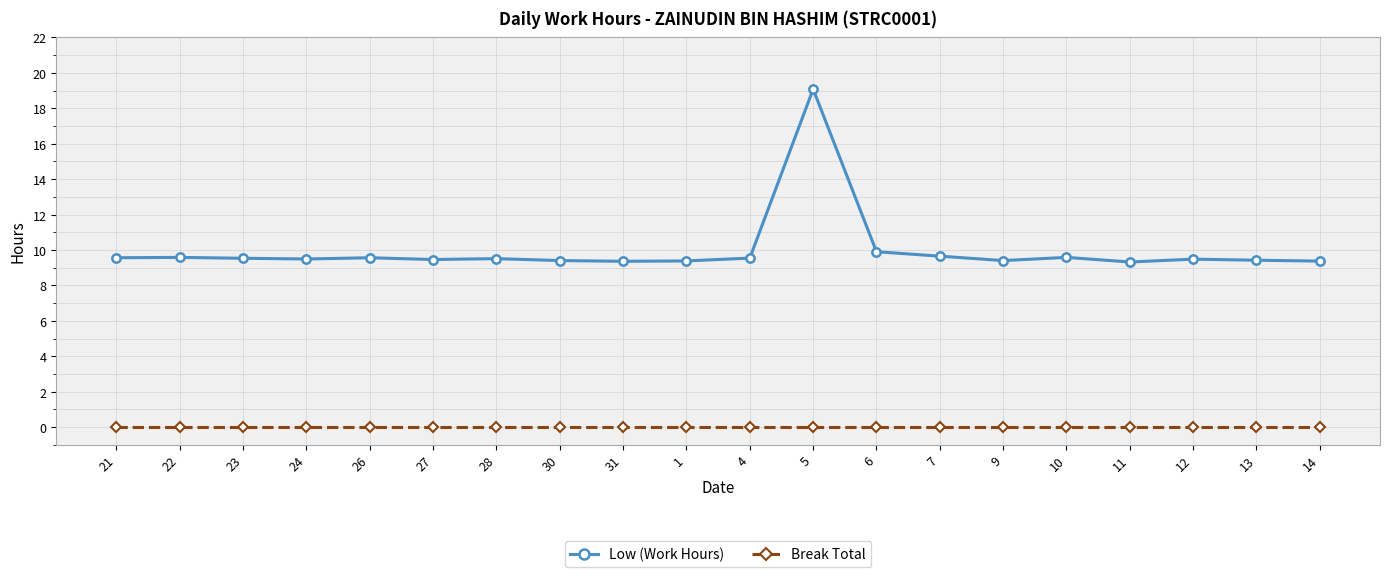

What is the difference between the maximum and second lowest values in the Low (Work Hours) series?

9.7